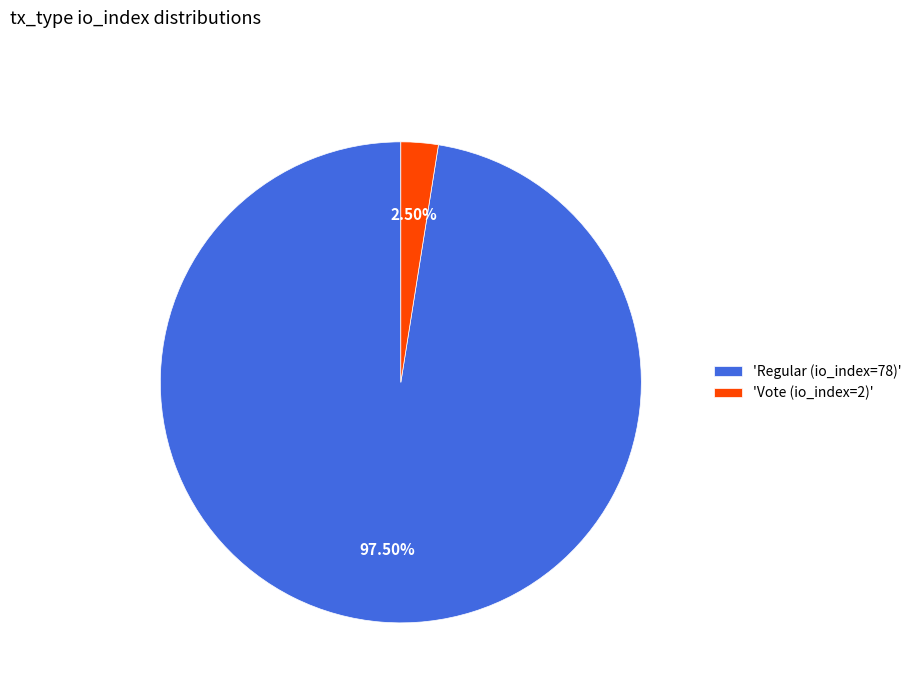

What is the majority slice?

'Regular (io_index=78)'